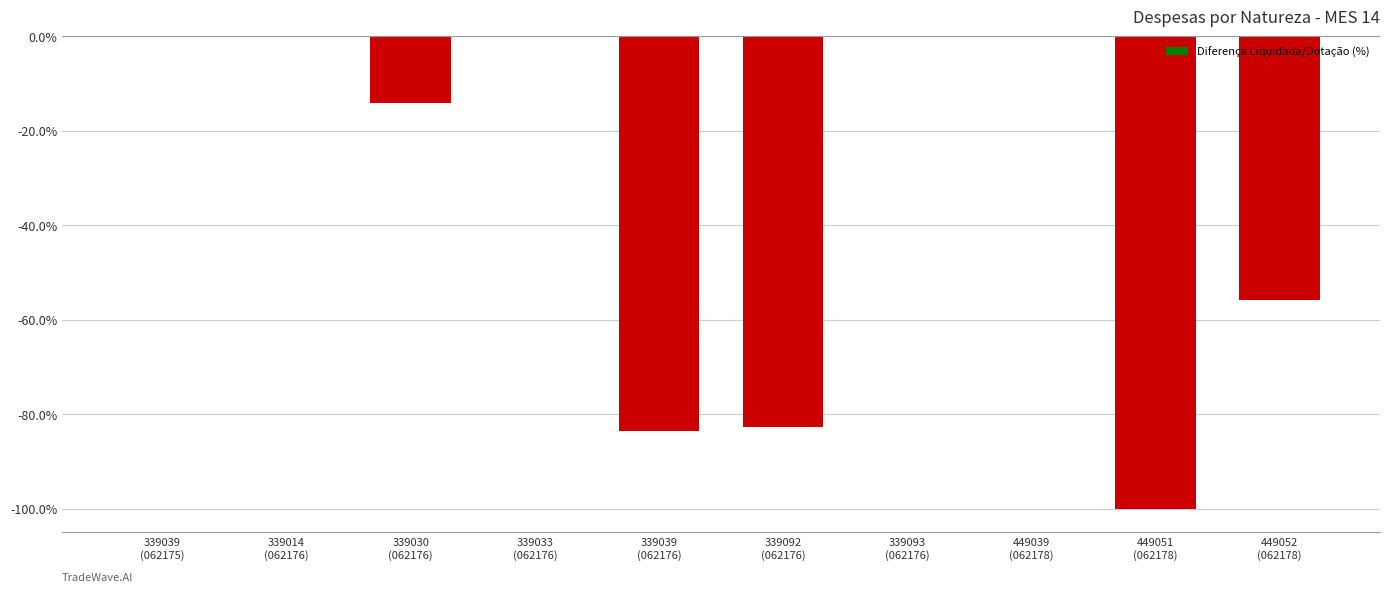

What is the change in value from 339092
(062176) to 449039
(062178)?

+82.7